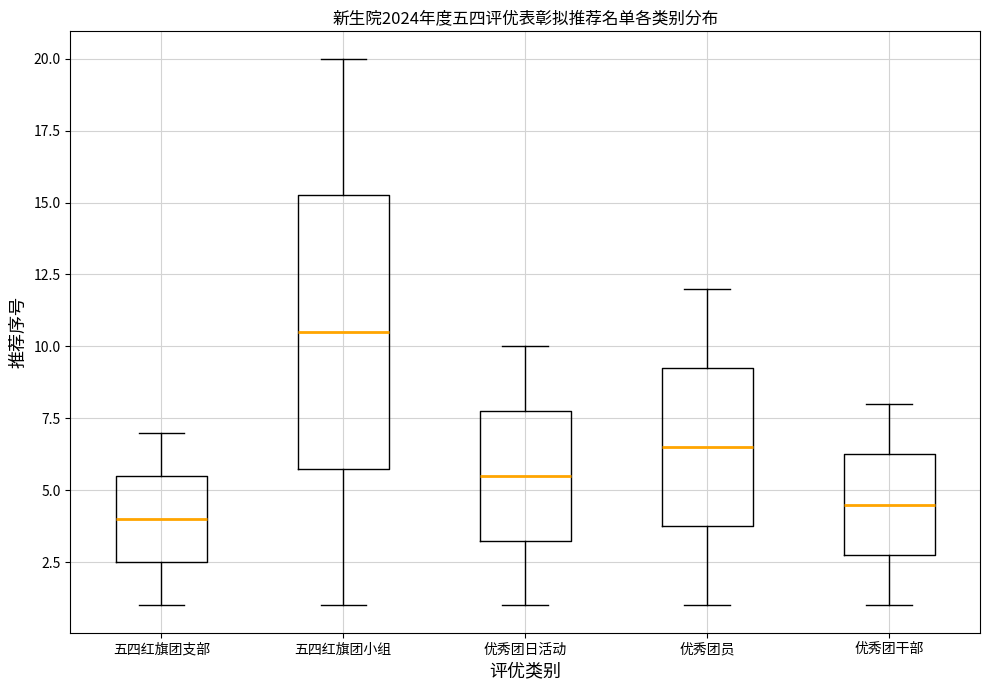

Which box has the lowest median line?

五四红旗团支部